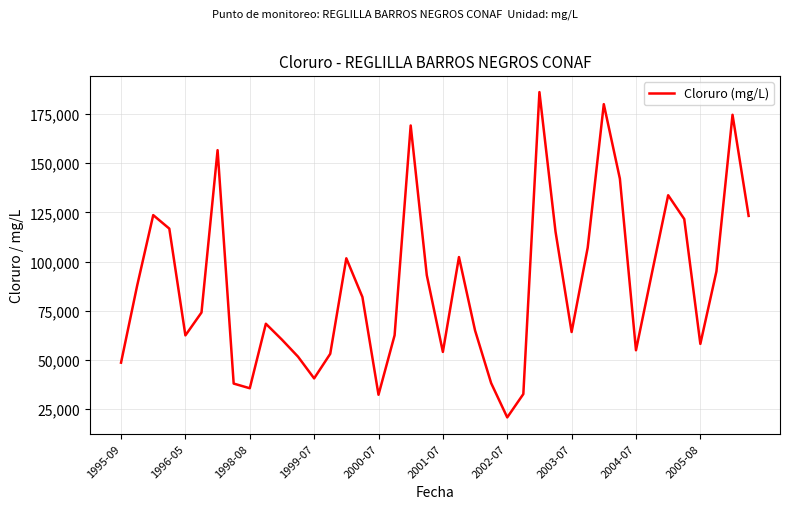

What is the smallest value displayed?

20780.0